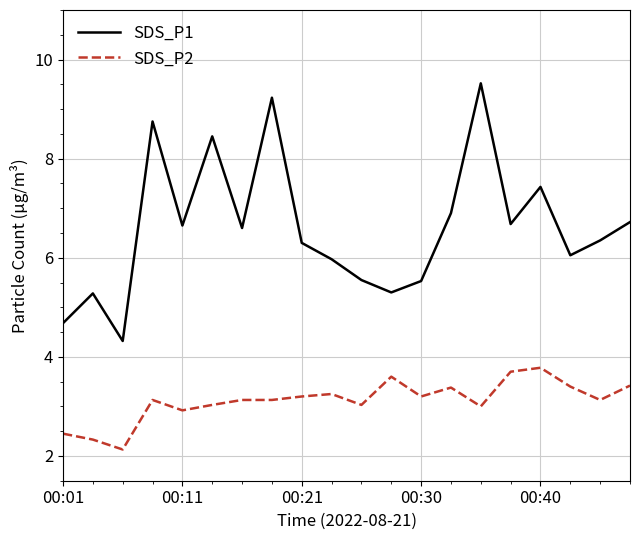

Which series has the largest total across all categories?

SDS_P1